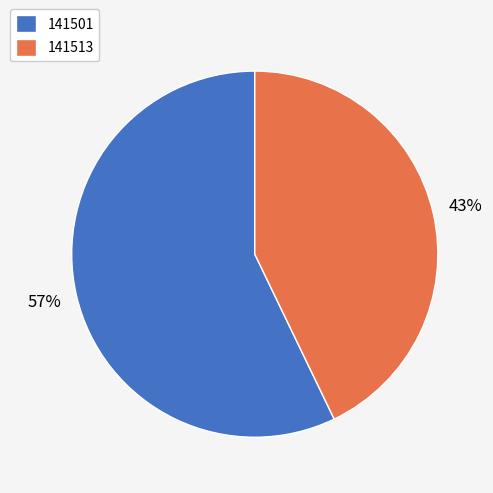

To the nearest percent, what is the difference between the largest and smallest slice percentages?

14%